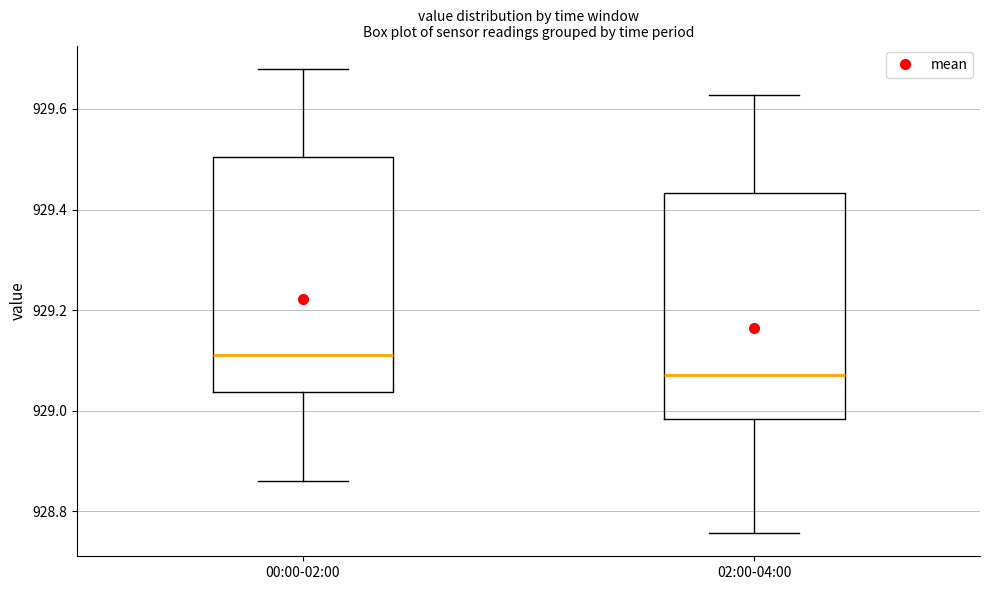

Reading left to right, read every box against the y-axis: the position of its median line, the range the box covers, and the ends of its whiskers. The values are not printed on the chart, so give them approximately, as read against the axis.

00:00-02:00: median 929.12, box 929.04 to 929.50, whiskers 928.86 to 929.68
02:00-04:00: median 929.08, box 928.98 to 929.44, whiskers 928.76 to 929.62